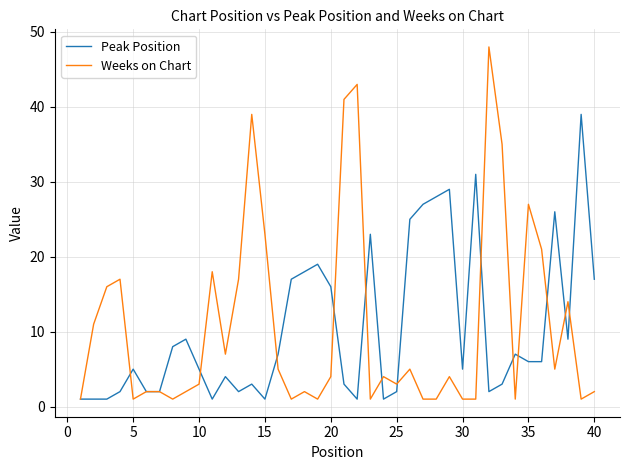

Which series has the largest range (max minus min)?

Weeks on Chart